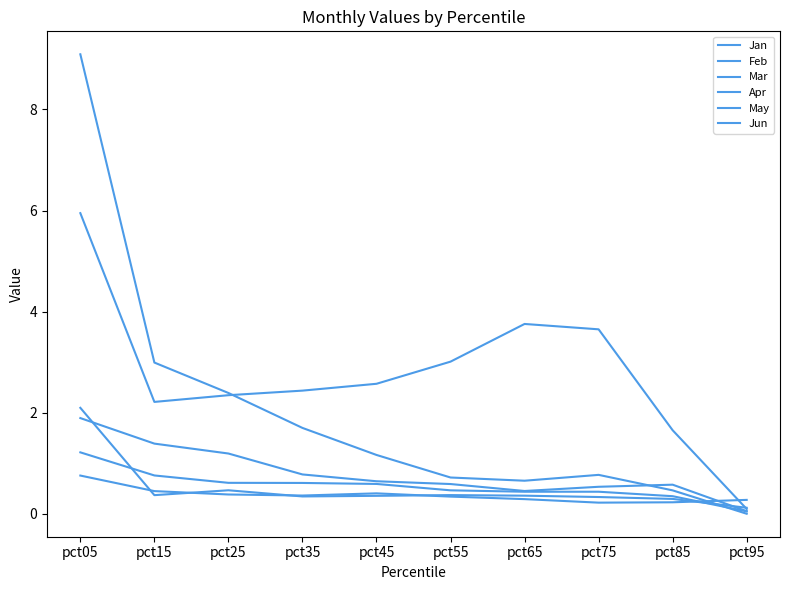

How many lines are shown in the chart?

6